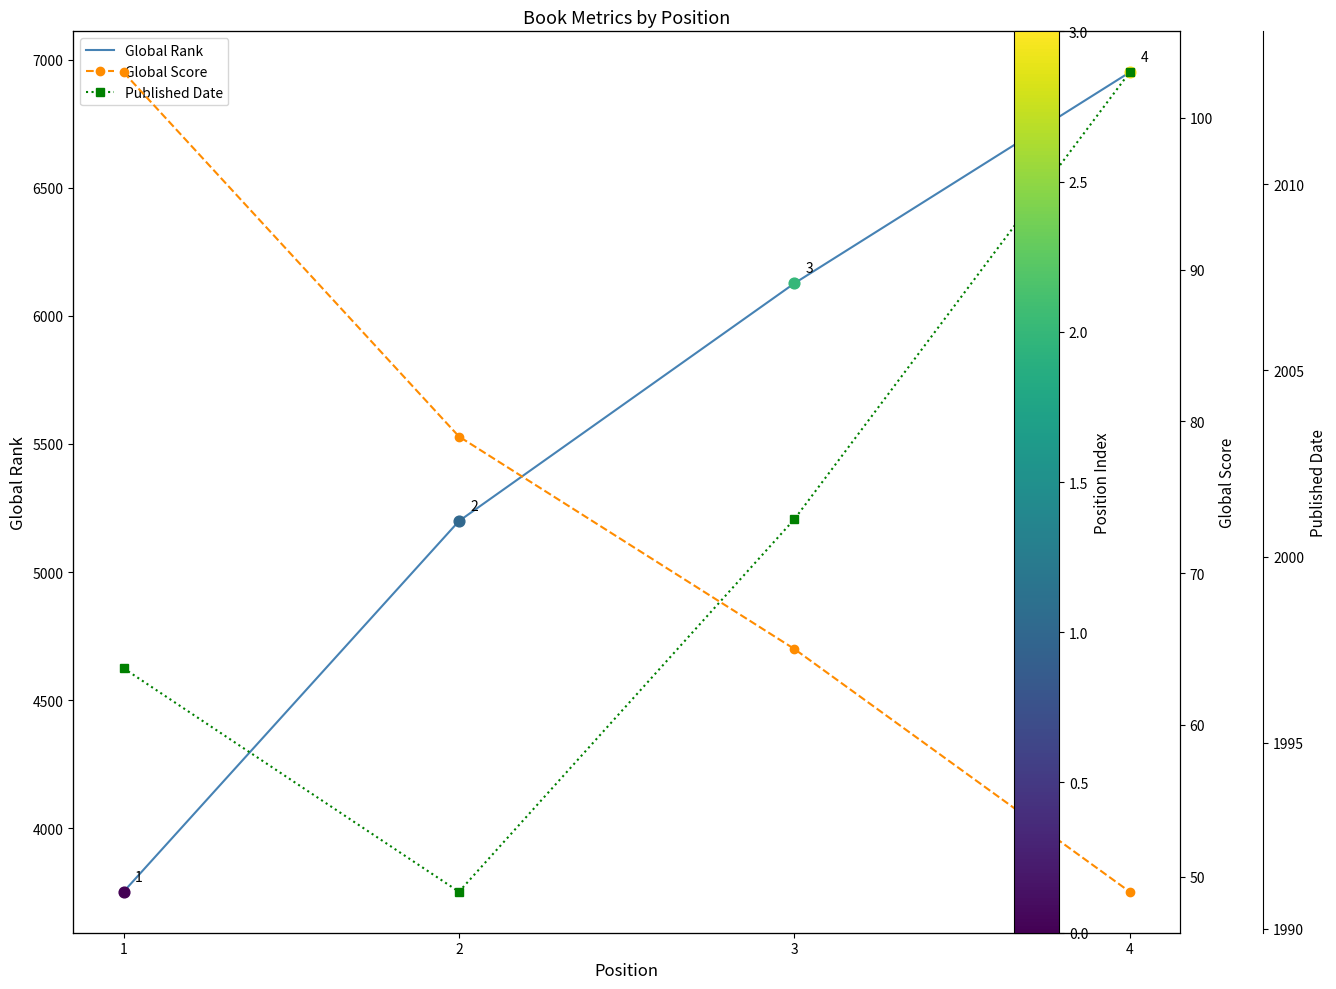

Which series has the largest total across all categories?

Global Rank